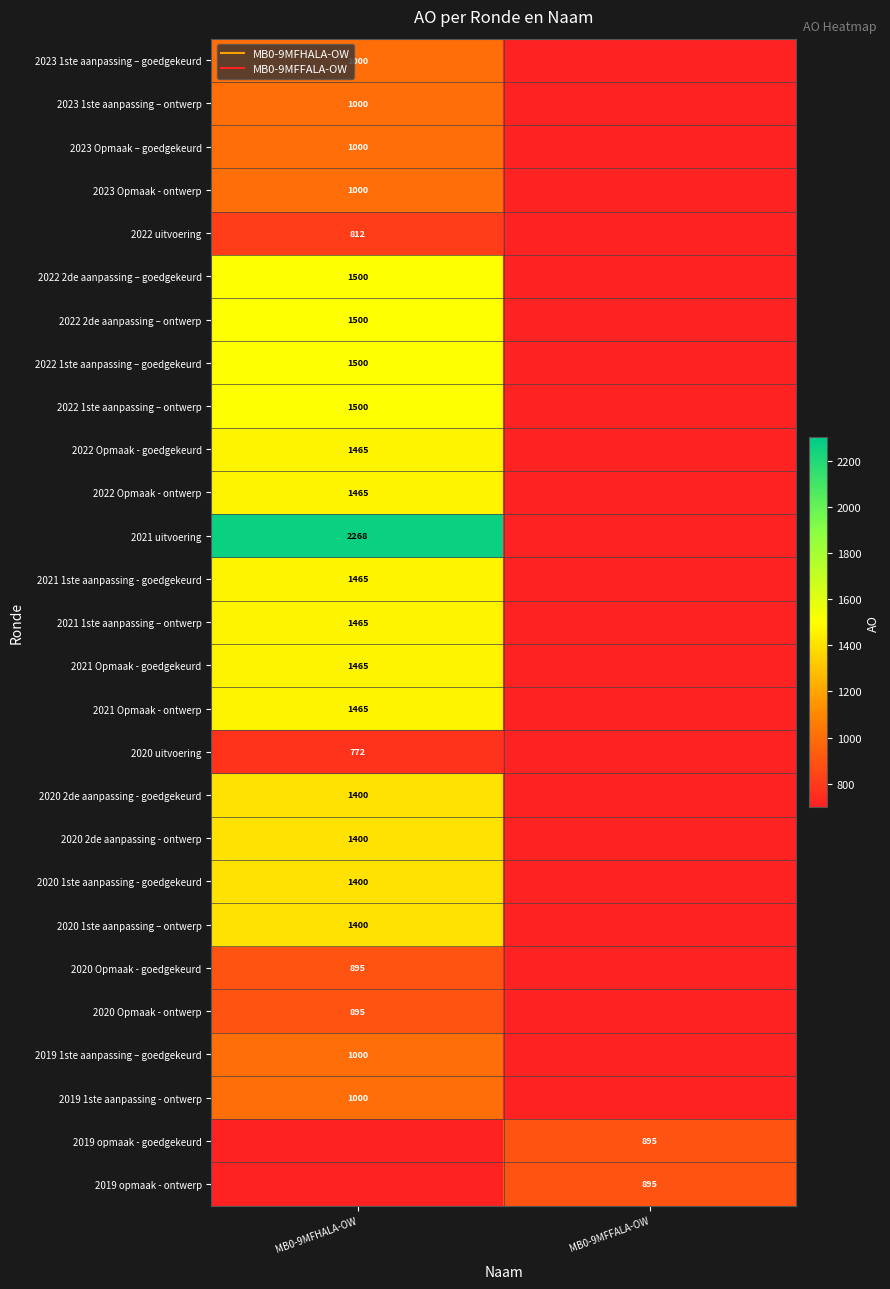

What is the sum of all 2019 1ste aanpassing – goedgekeurd values?

1000